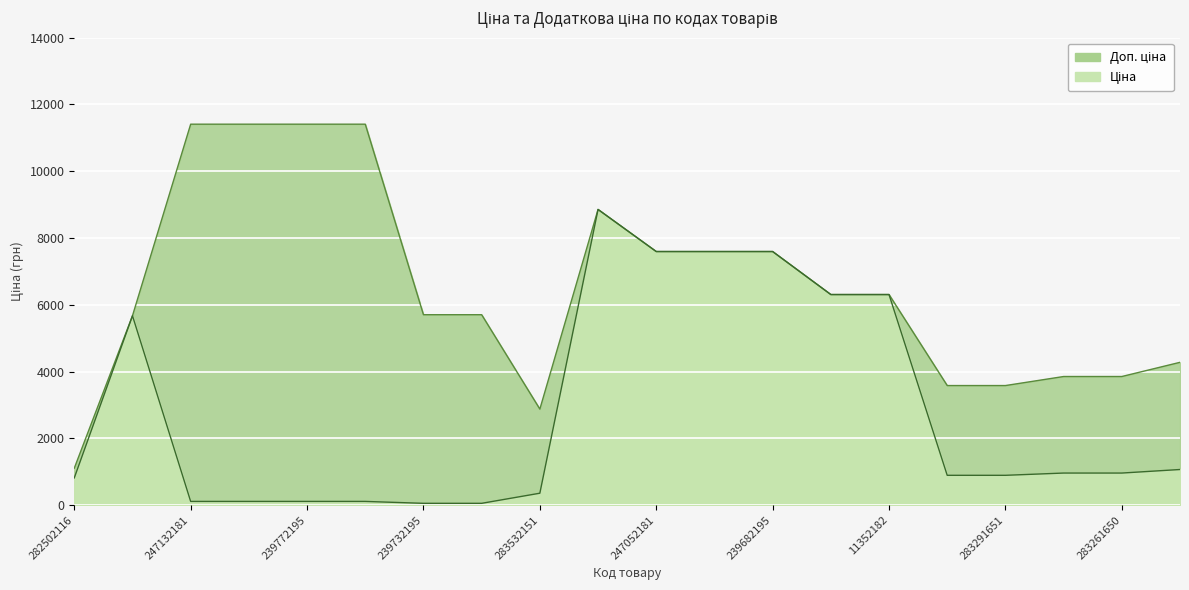

Reading left to right, transcribe all the data shown in this chart.

Ціна: 282502116=818.5	10832185=5673.8	247132181=114.1	247132180=114.1	239772195=114.1	239772179=114.1	239732195=57.0	239732179=57.0	283532151=359.9	248922198=8856.7	247052181=7596.5	247052180=7596.5	239682195=7596.5	11352184=6308.8	11352182=6308.8	283291856=895.9	283291651=895.9	283261651=963.5	283261650=963.5	283231856=1069.8
Доп. ціна: 282502116=1109.2	10832185=5673.8	247132181=11410.0	247132180=11410.0	239772195=11410.0	239772179=11410.0	239732195=5705.0	239732179=5705.0	283532151=2878.8	248922198=8856.7	247052181=7596.5	247052180=7596.5	239682195=7596.5	11352184=6308.8	11352182=6308.8	283291856=3583.6	283291651=3583.6	283261651=3854.0	283261650=3854.0	283231856=4279.1